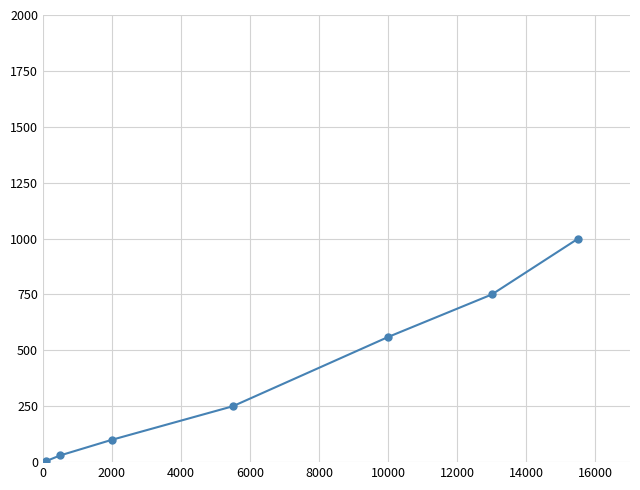

Reading left to right, what are all the values shown in this chart?

5	30	100	250	560	750	1000